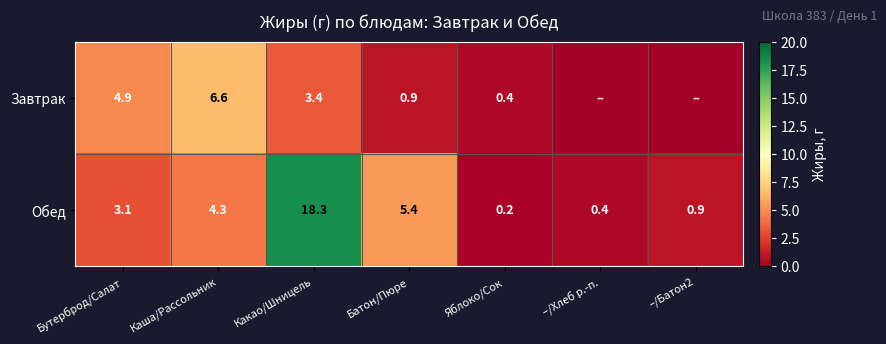

Between Каша/Рассольник and –/Хлеб р.-п., which is larger?

Каша/Рассольник